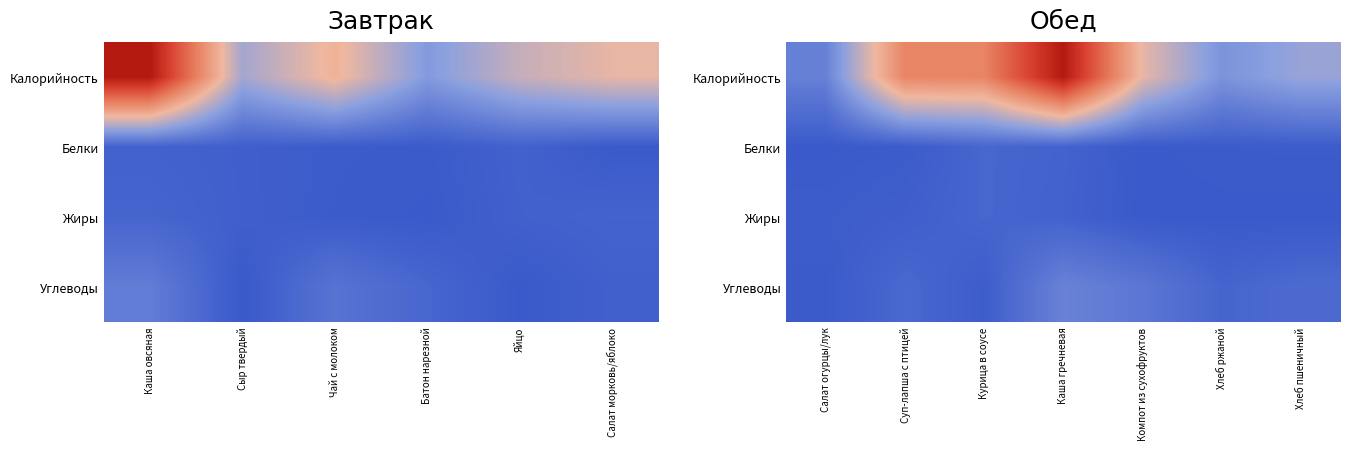

Which series has the largest range (max minus min)?

Калорийность